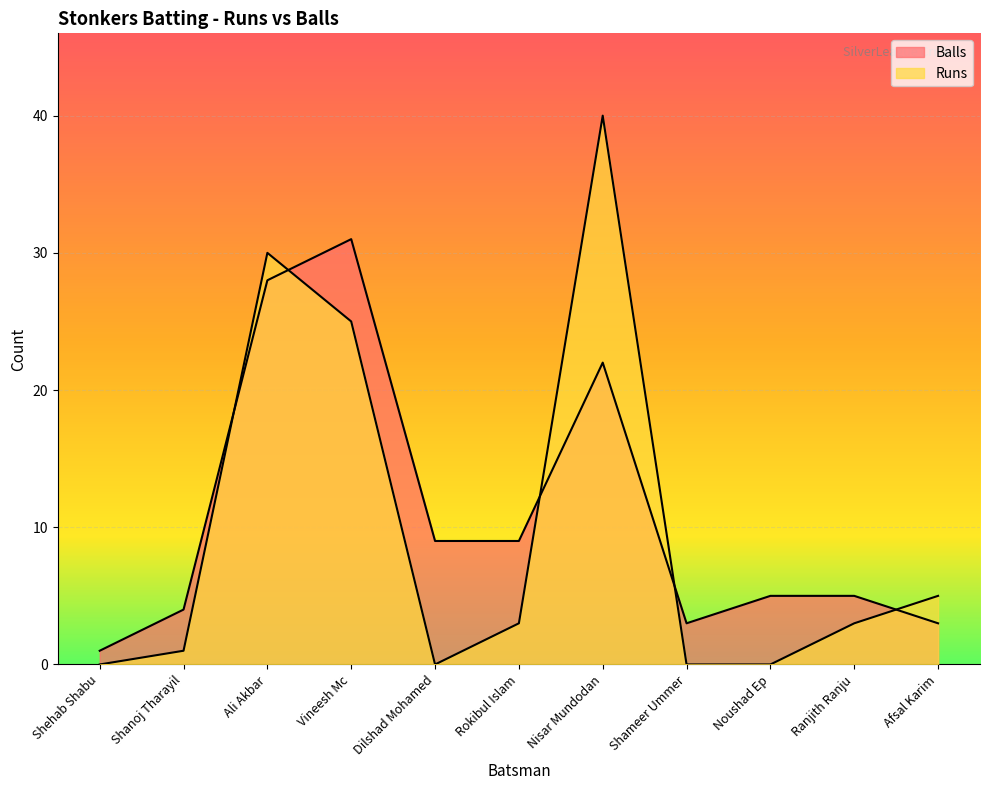

Which category has the highest value across all series?

Nisar Mundodan